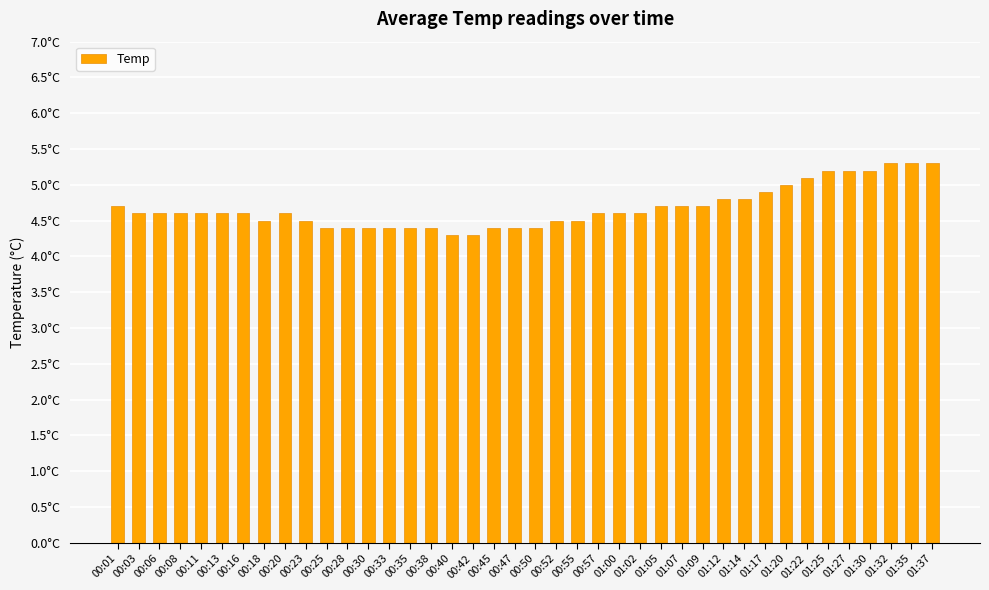

Rank the categories by value from highest to lowest.

01:32, 01:35, 01:37, 01:25, 01:27, 01:30, 01:22, 01:20, 01:17, 01:12, 01:14, 00:01, 01:05, 01:07, 01:09, 00:03, 00:06, 00:08, 00:11, 00:13, 00:16, 00:20, 00:57, 01:00, 01:02, 00:18, 00:23, 00:52, 00:55, 00:25, 00:28, 00:30, 00:33, 00:35, 00:38, 00:45, 00:47, 00:50, 00:40, 00:42